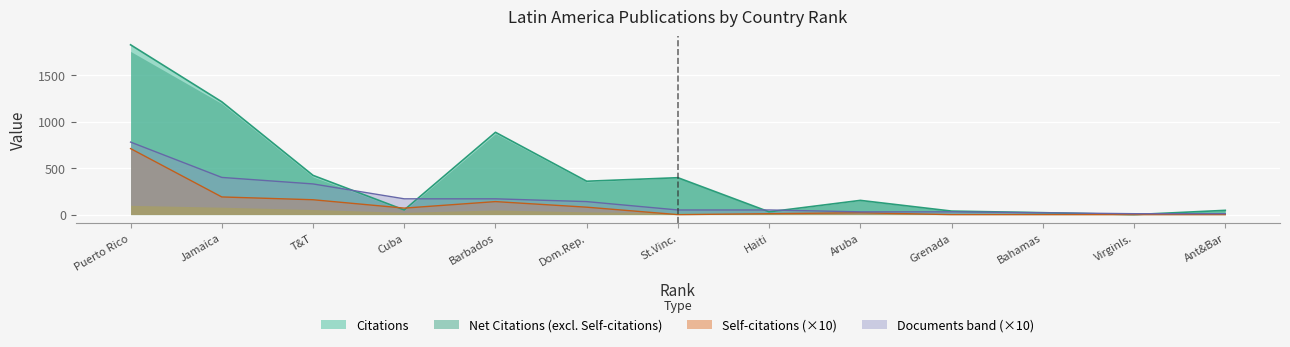

Between St.Vinc. and Cuba, which is larger?

St.Vinc.